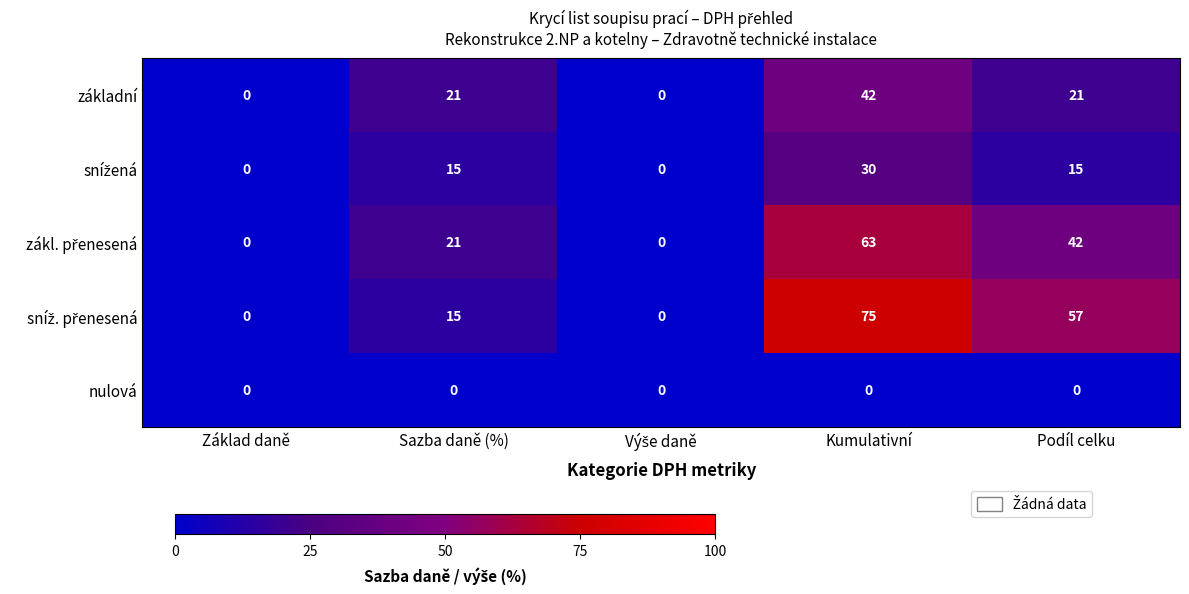

What is the total value across all series at Kumulativní?

210